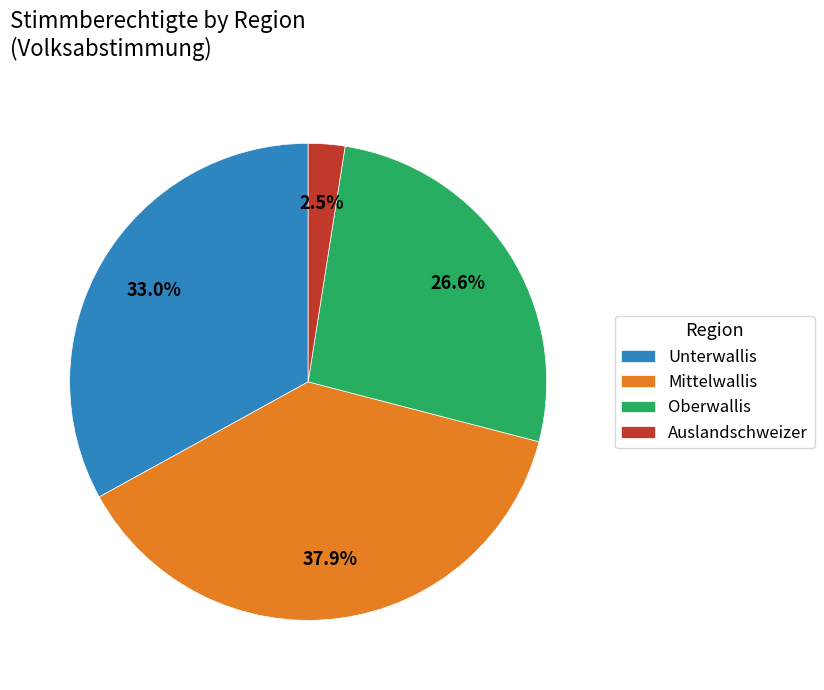

Is there any slice that represents more than half of the pie?

No